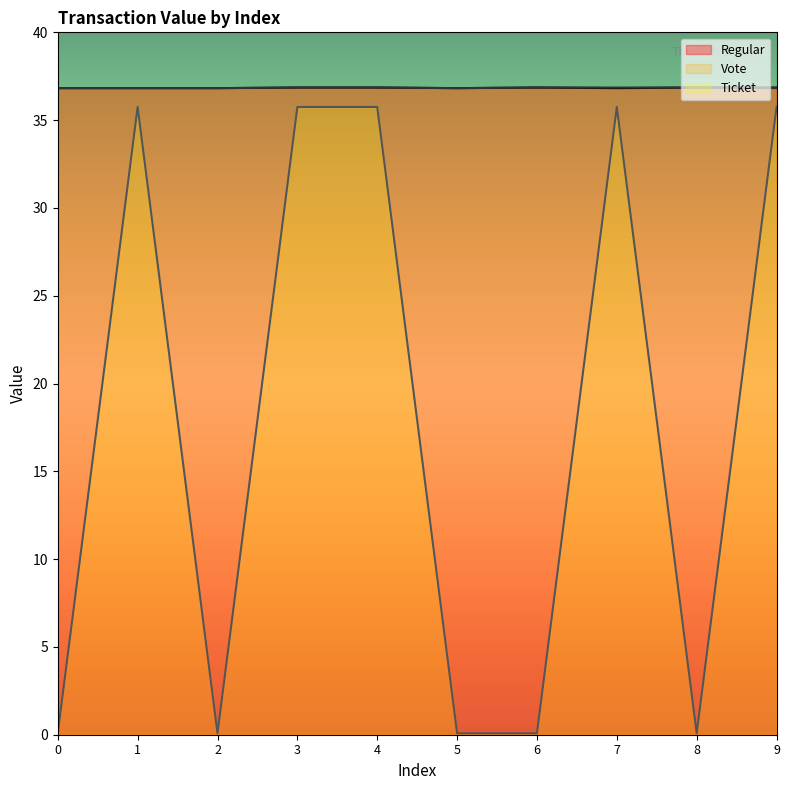

Reading right to left, list all the values displayed in this chart.

Regular: 36.9	36.9	36.8	36.9	36.8	36.9	36.9	36.8	36.8	36.8
Vote: 36.8	36.9	36.9	36.9	36.8	36.9	36.9	36.8	36.8	36.8
Ticket: 35.8	0.1	35.8	0.1	0.1	35.8	35.8	0.1	35.8	0.1